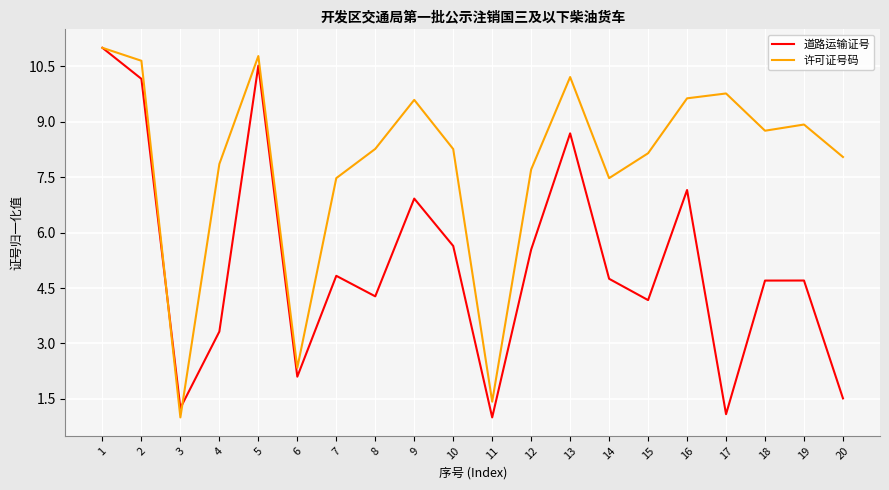

At how many categories does at least one series exceed 6?

17